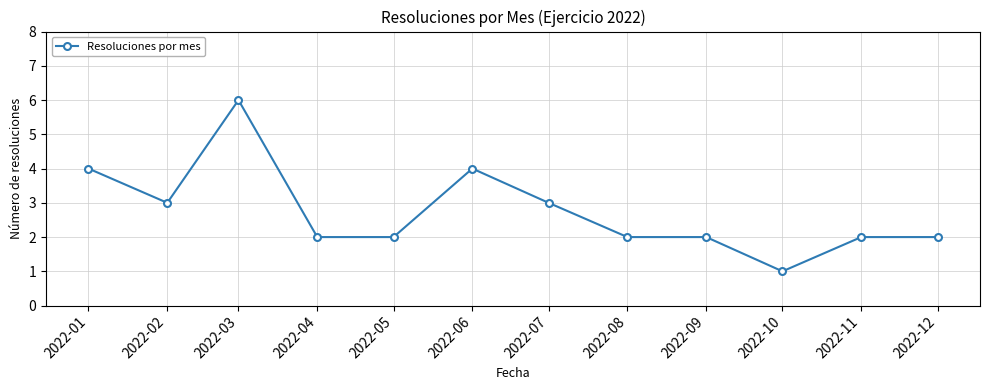

What is the difference between the maximum and minimum values?

5